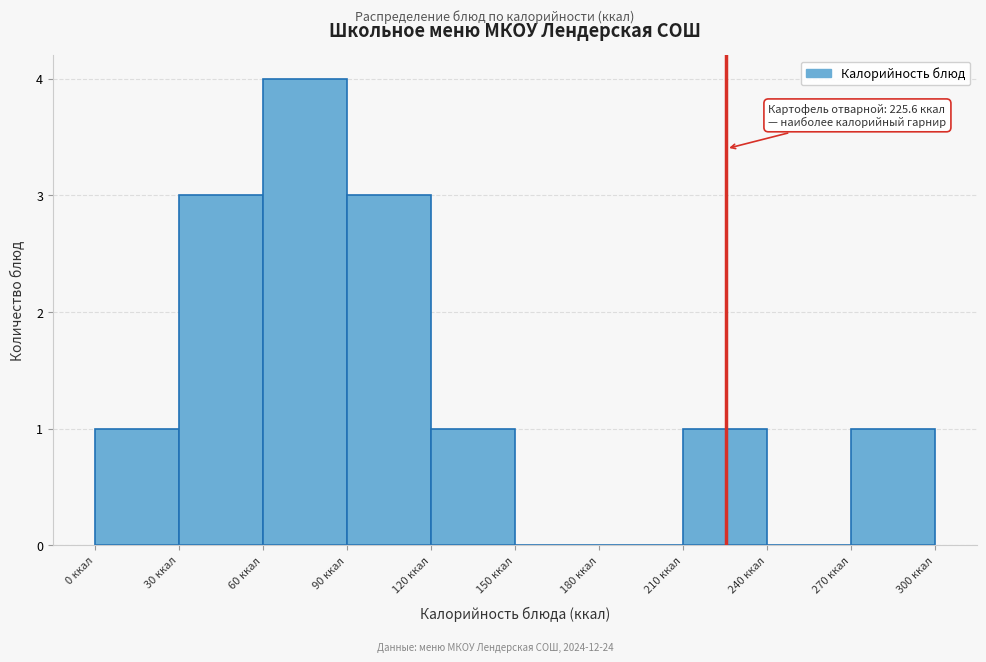

Over which range of the x-axis is the bar tallest?

60 to 90